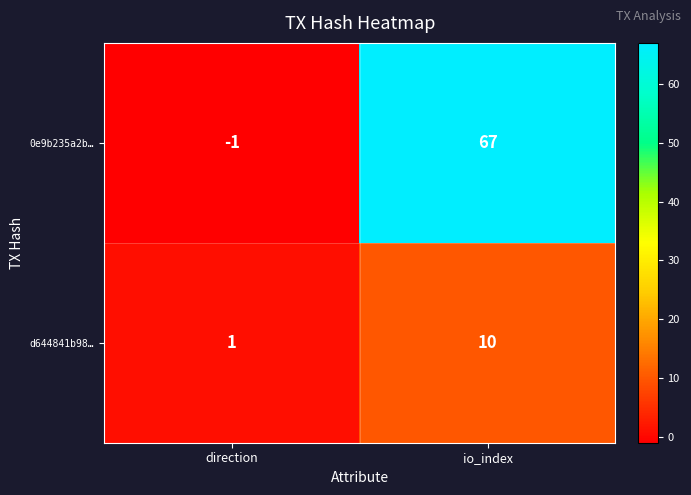

What is the sum of the 0e9b235a2b… values at direction and io_index?

66